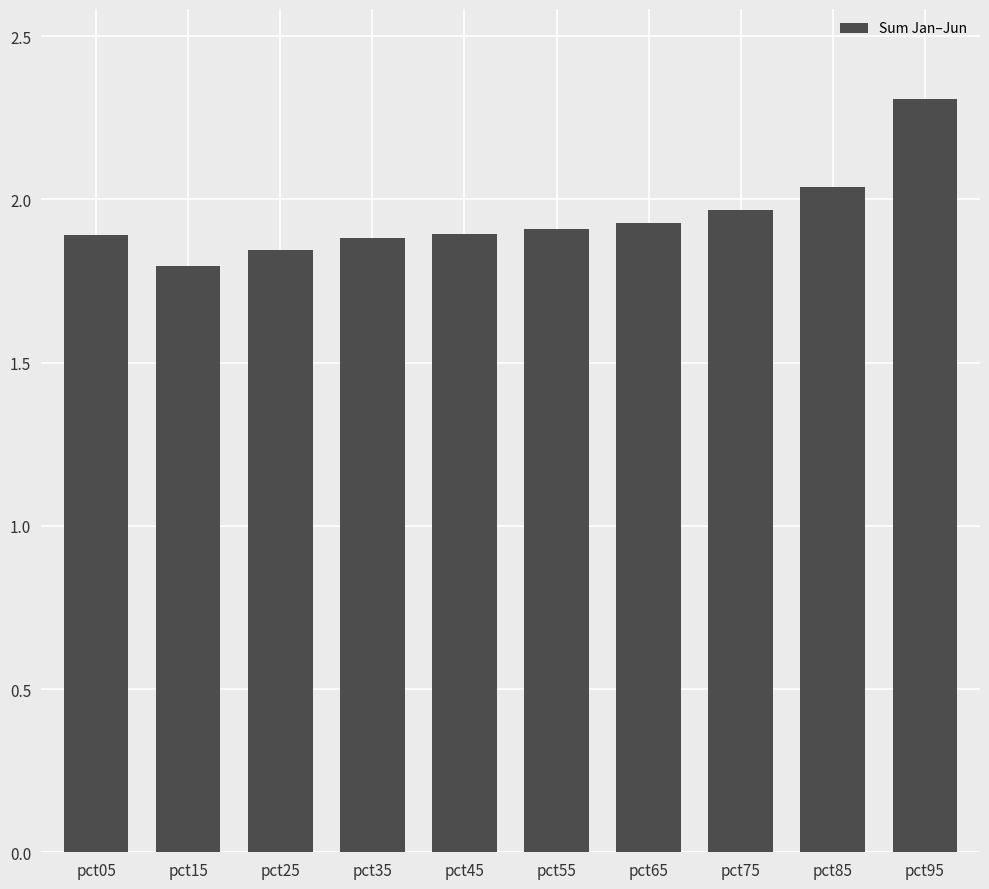

What is the difference between the second highest and second lowest values?

0.2